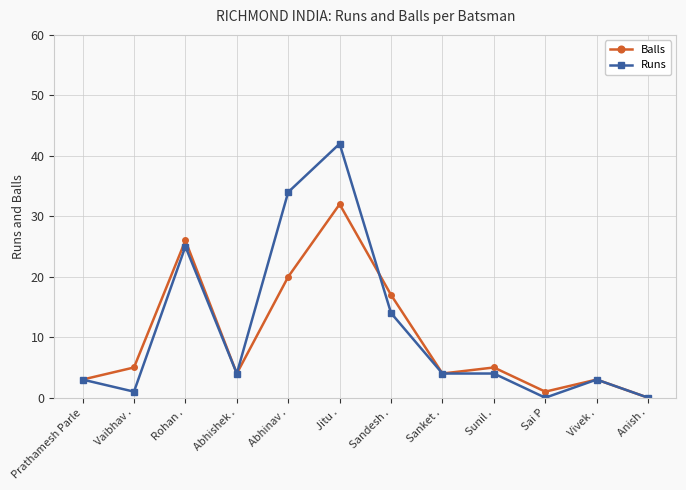

Which series has the largest total across all categories?

Runs